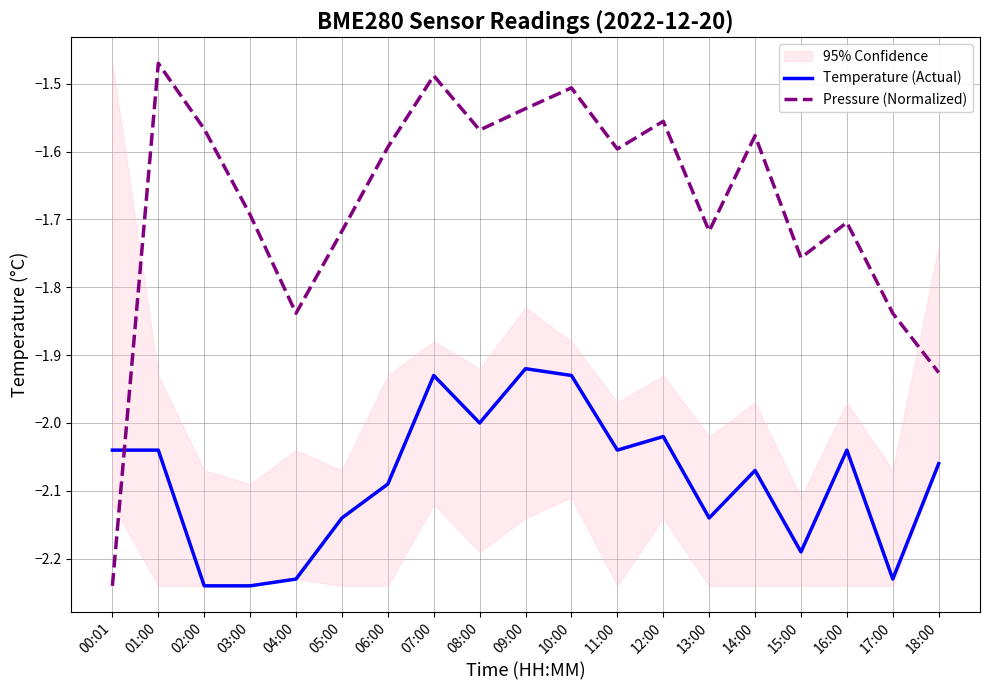

At which category is the sum across all series the highest?

07:00